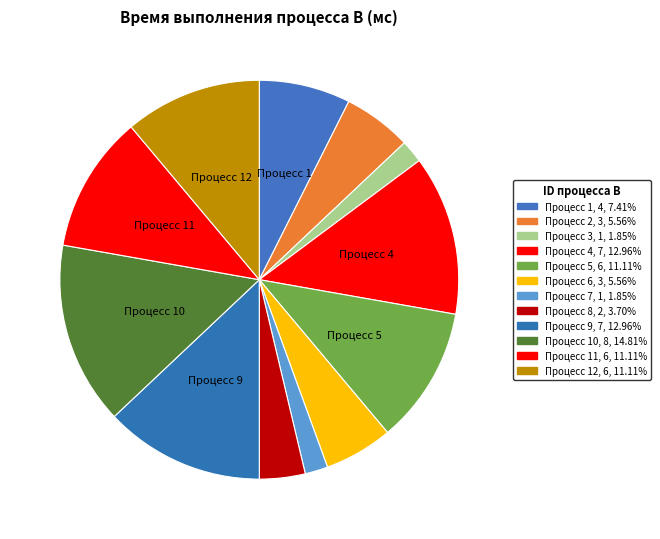

How many segments does this pie chart have?

12